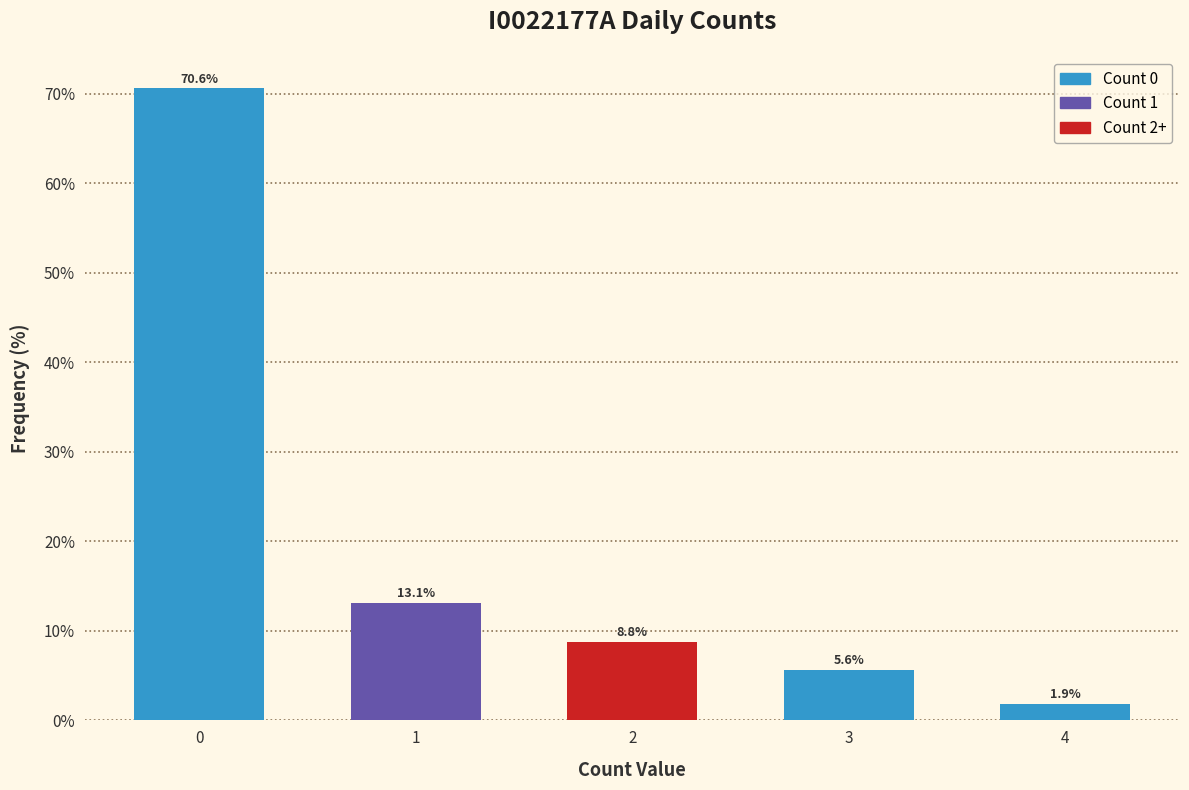

Reading left to right, transcribe all the data shown in this chart.

70.6	13.1	8.8	5.6	1.9